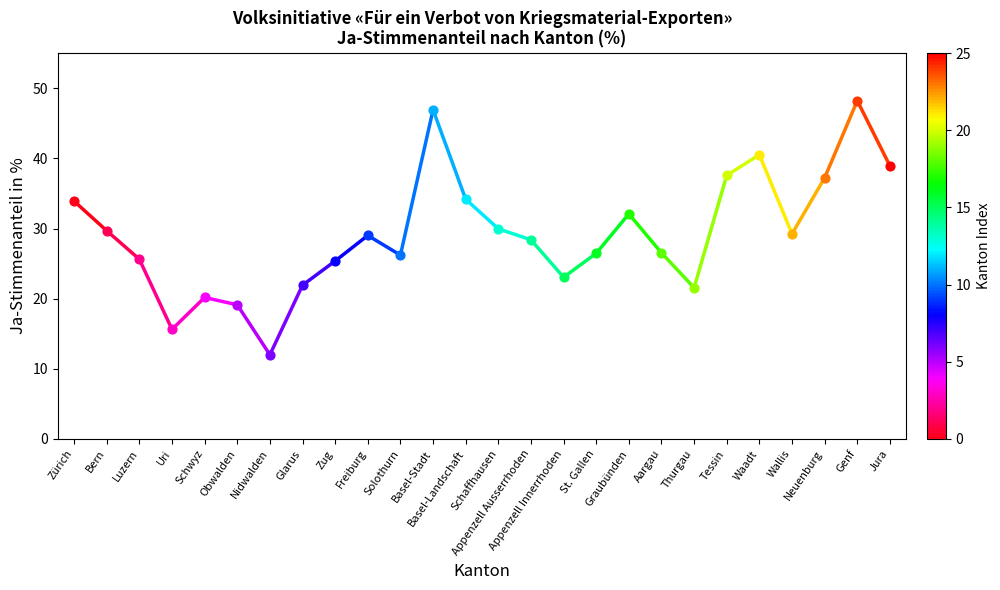

What is the change in value from Zürich to Bern?

-4.2